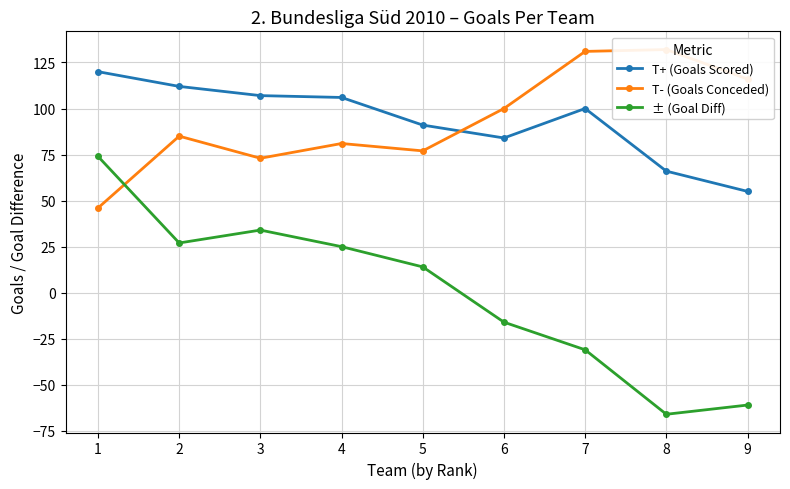

The T+ (Goals Scored) series shows 106 at 4. True or false?

True